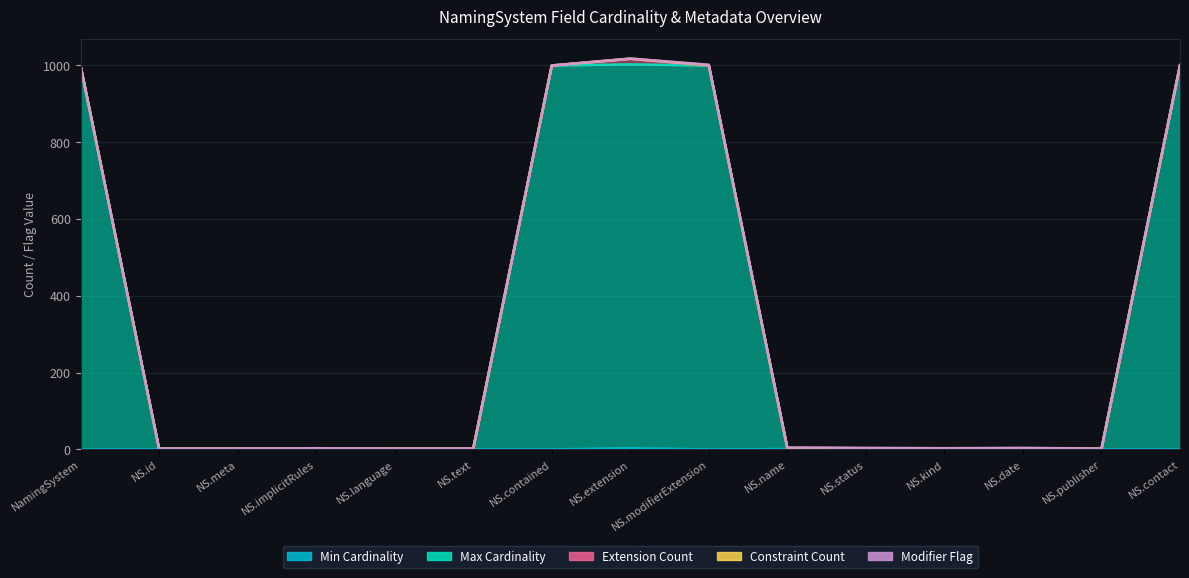

What is the label of the 11th point from the left?

NamingSystem.status